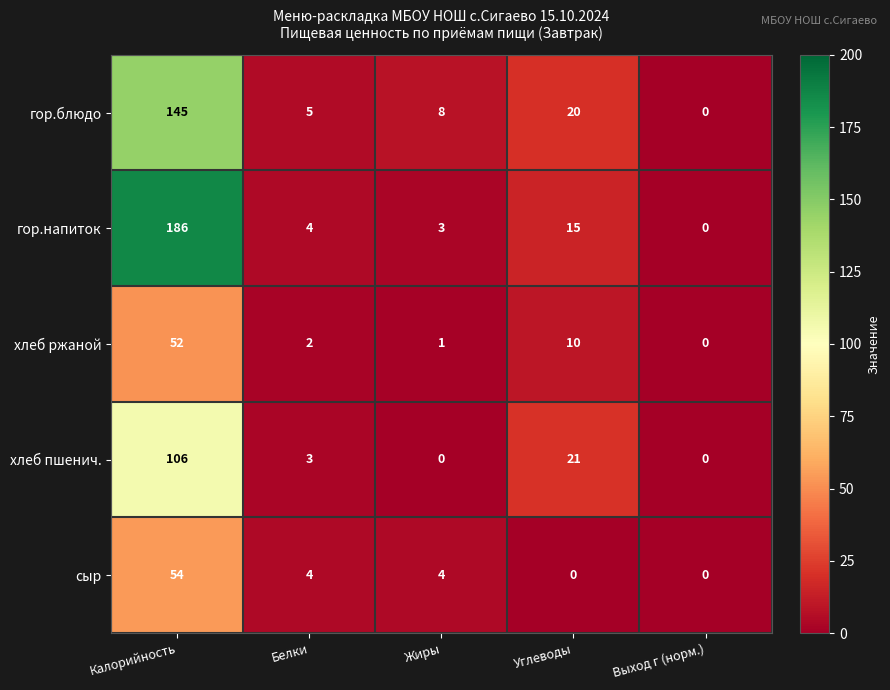

What is the difference between the maximum and minimum values in the гор.блюдо series?

145